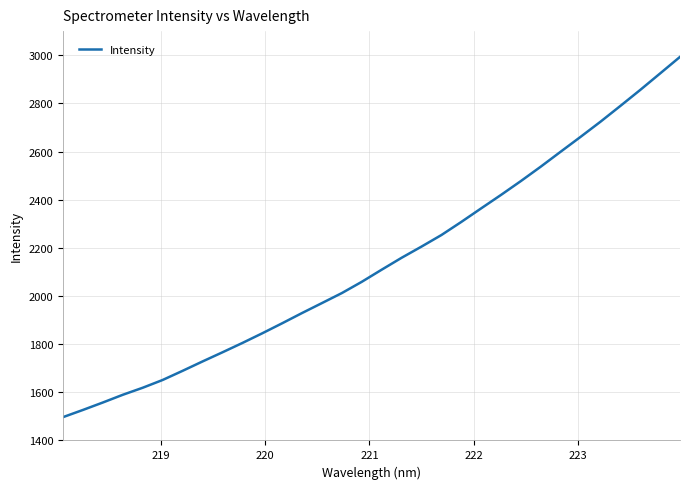

What is the minimum value shown in the chart?

1496.9